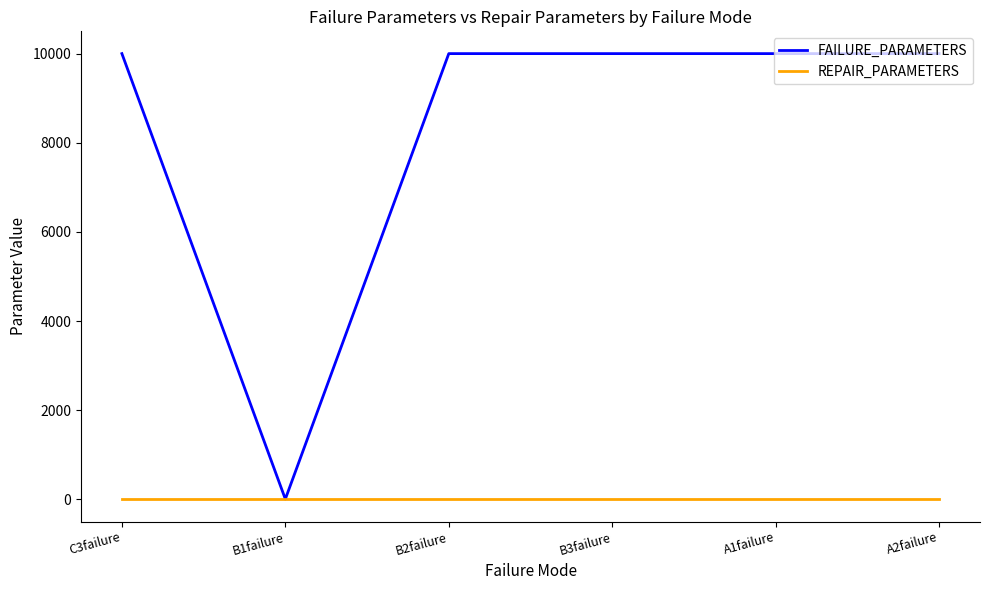

Which series has the largest total across all categories?

FAILURE_PARAMETERS